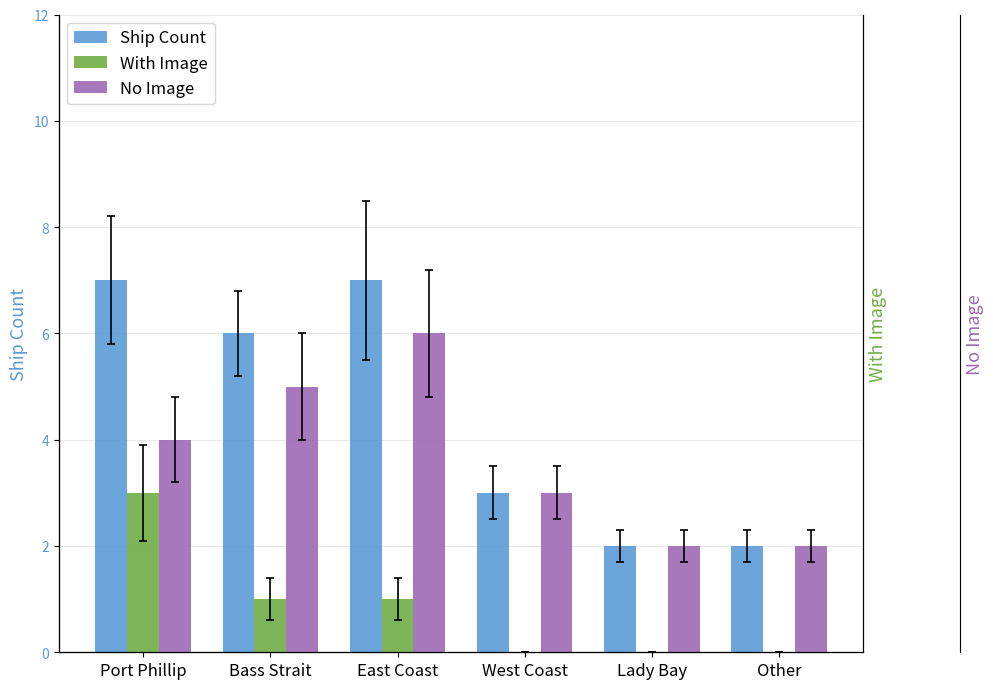

Rank the series by their average value, from highest to lowest.

Ship Count, No Image, With Image